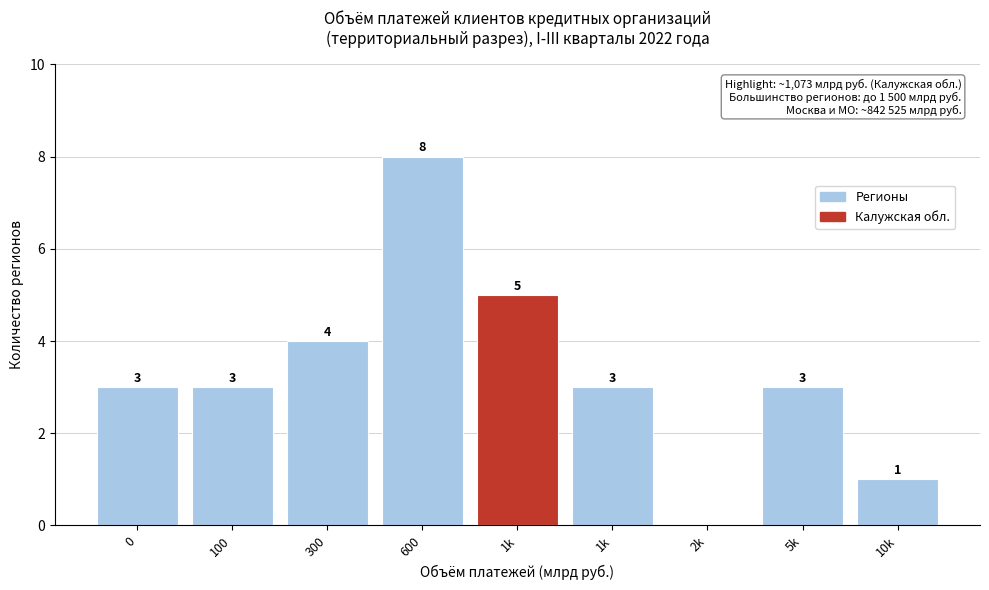

Are the bars horizontal?

No